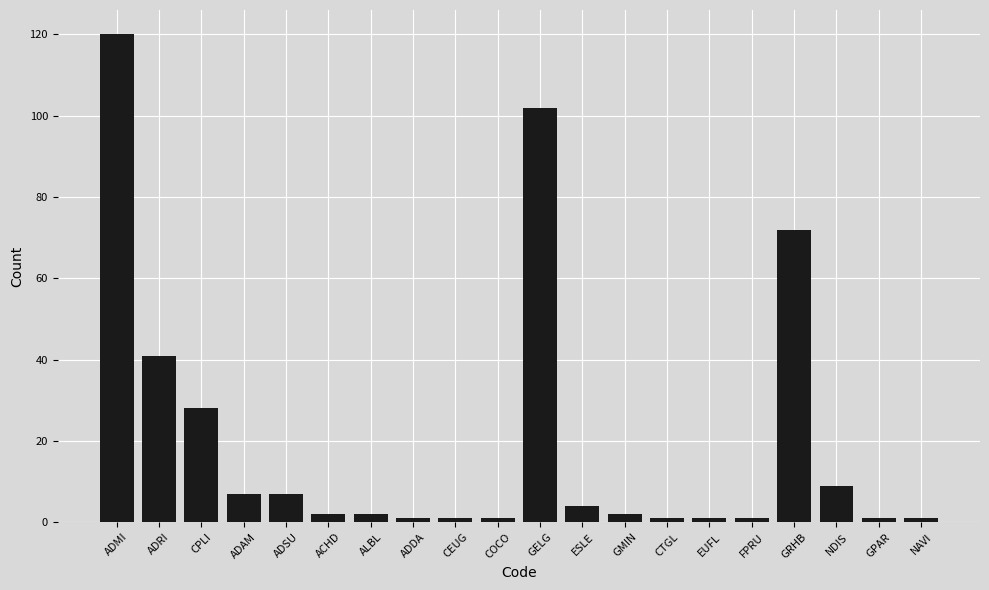

How many series are shown in this chart?

1